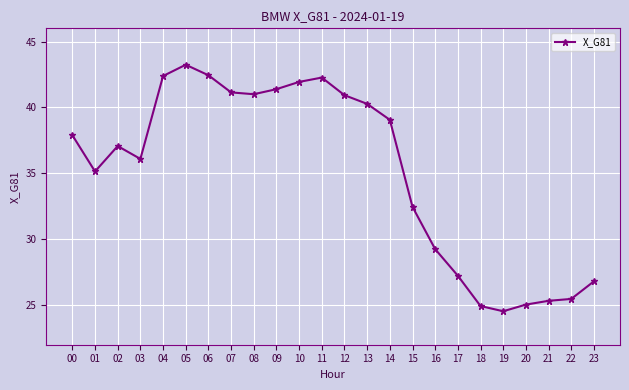

How many series are shown in this chart?

1